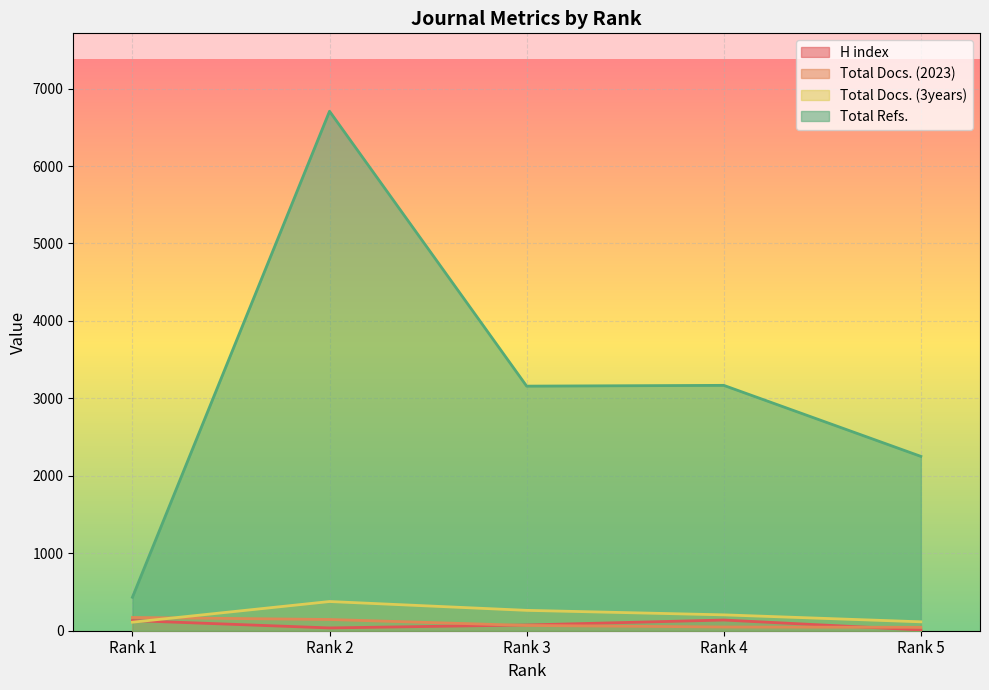

At which category does Total Refs. reach its first local peak?

Rank 2